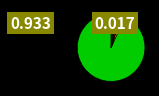

Which slice is the largest?

中等职业教育